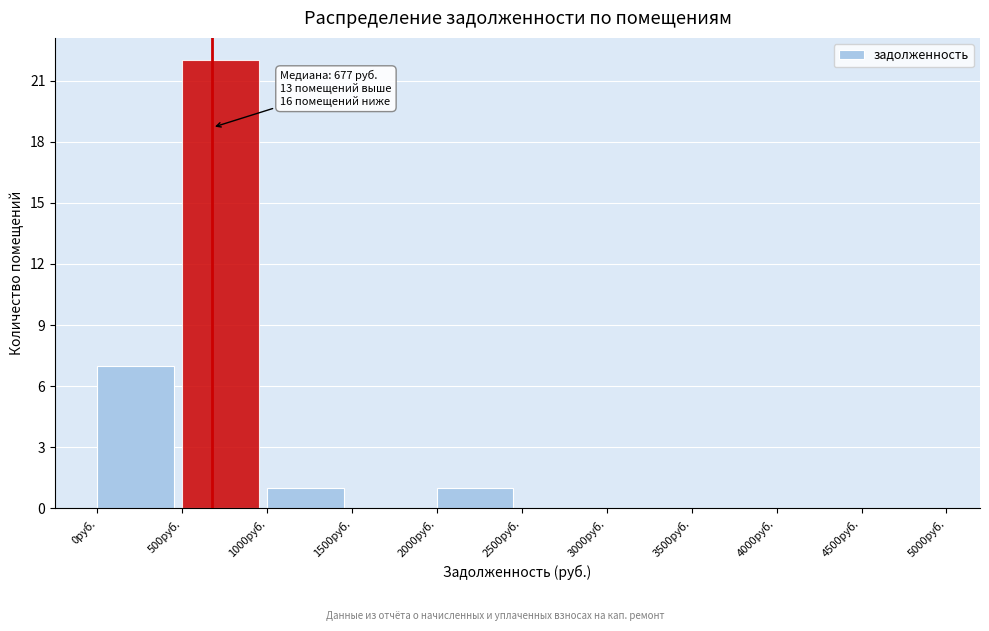

Over which range of the x-axis is the bar tallest?

500 to 1000